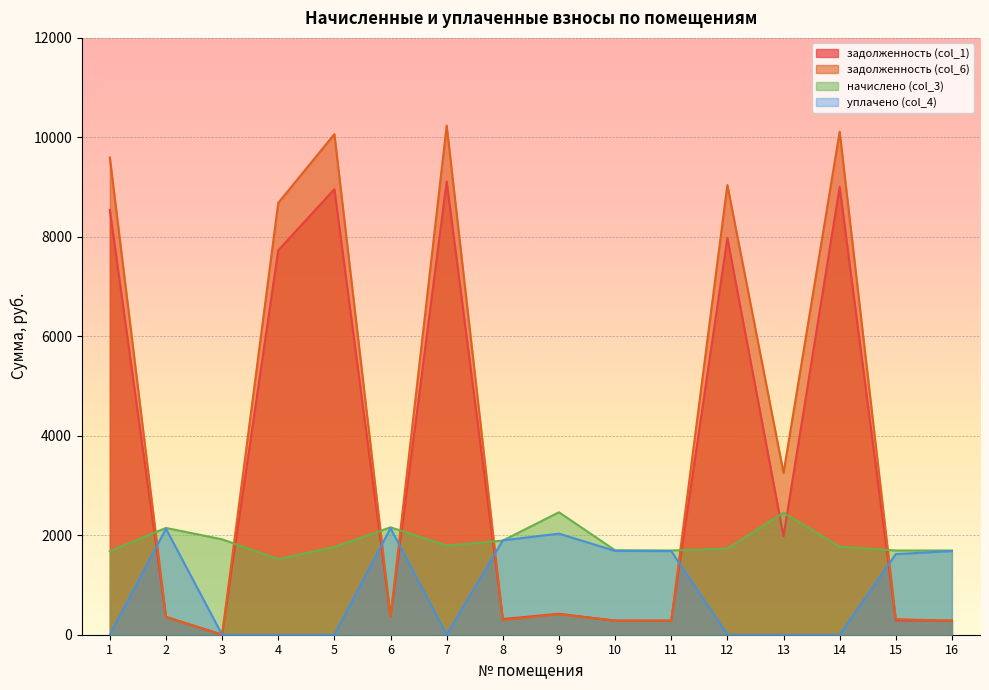

True or false: задолженность (col_1) and начислено (col_3) intersect in this chart.

True